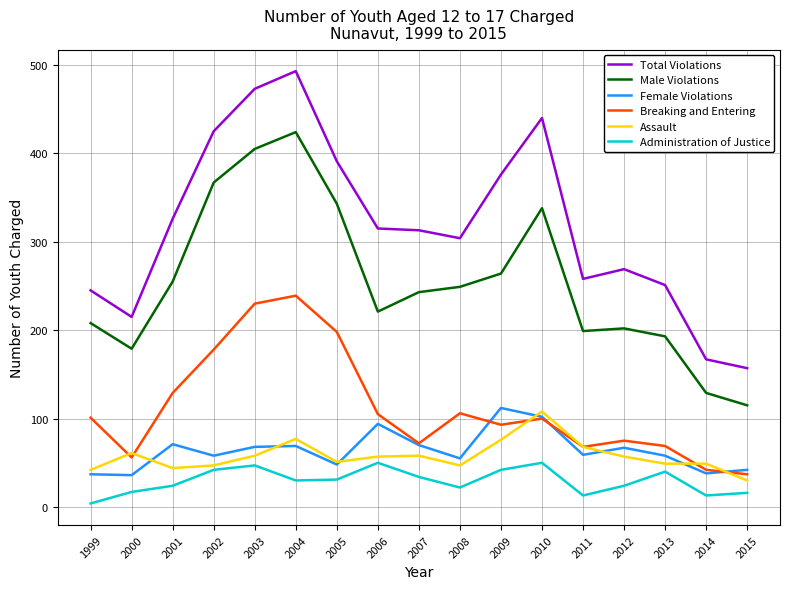

True or false: Breaking and Entering and Male Violations intersect in this chart.

False